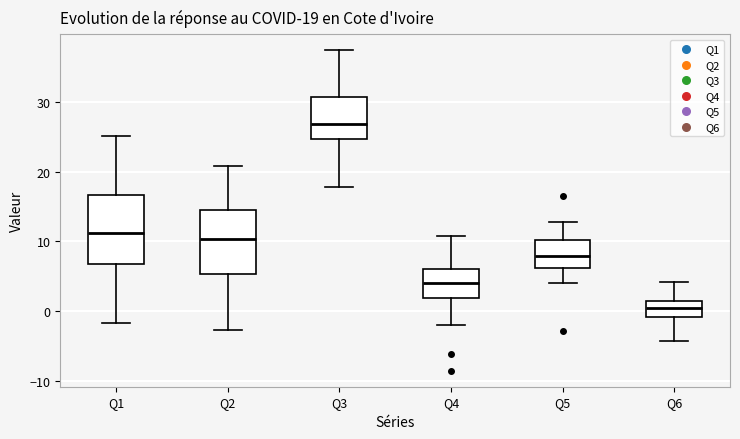

Which box's median line is the lowest?

Q6